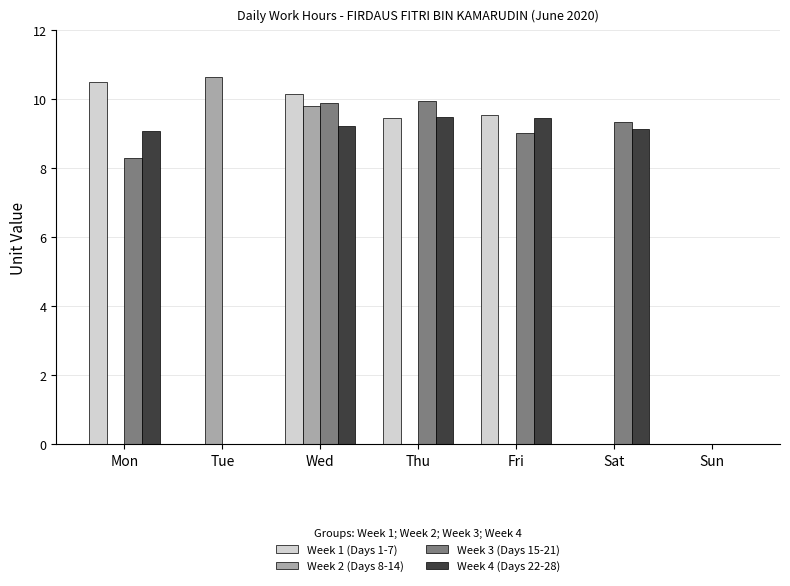

How many series are shown in this chart?

4